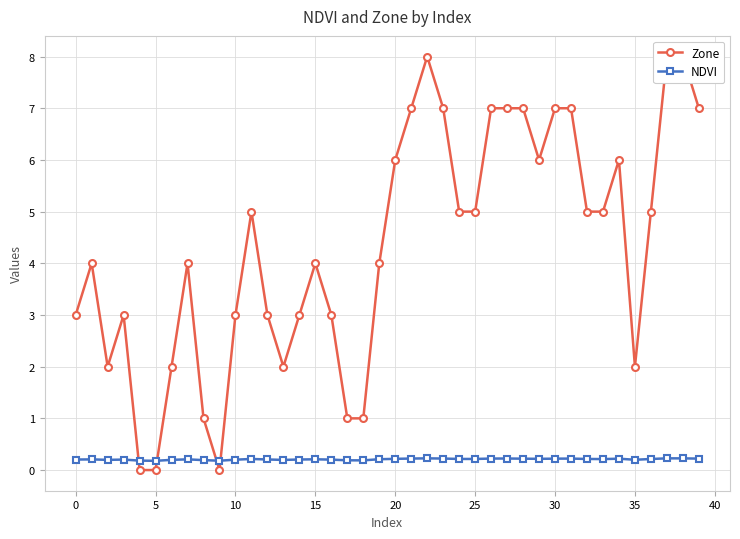

The value of Zone at 11 is 1.7. True or false?

False